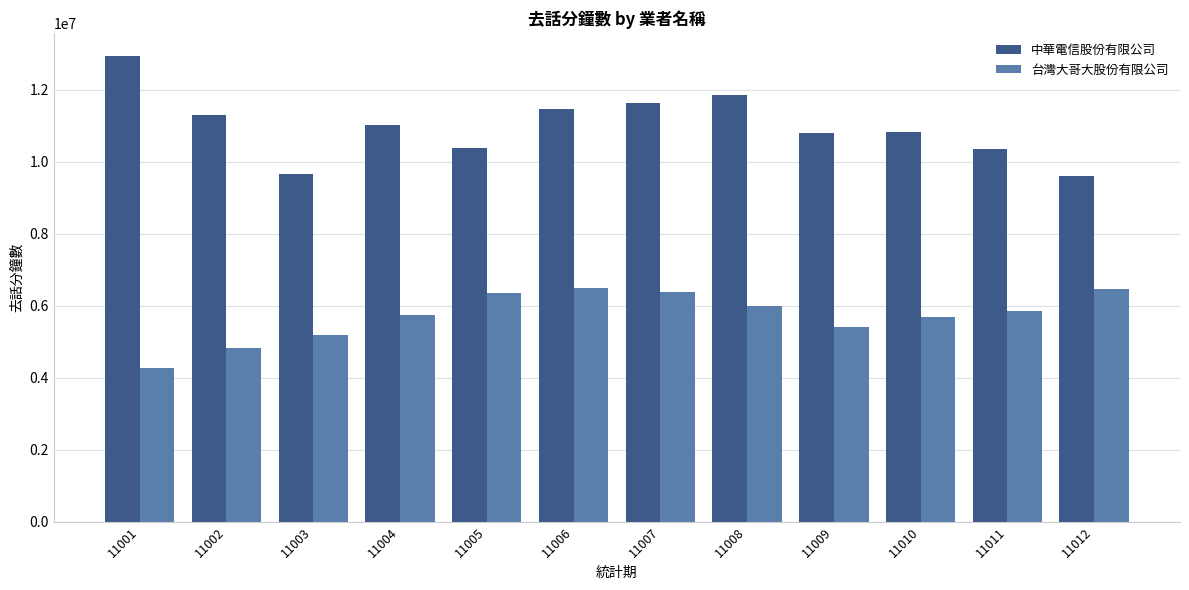

What is the maximum value shown in the chart?

12928683